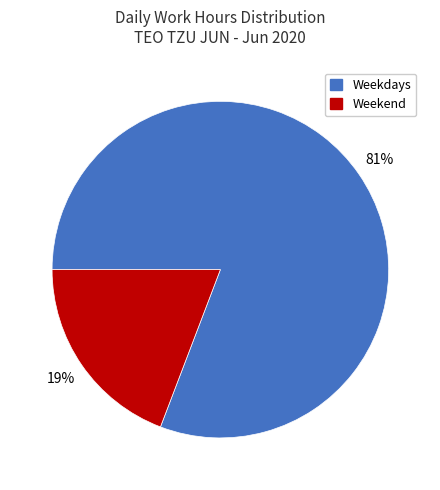

Is there any slice that represents more than half of the pie?

Yes